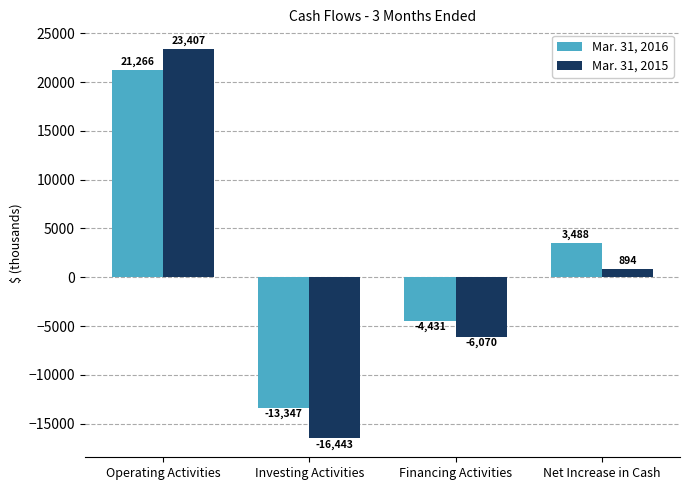

How many data points in Mar. 31, 2016 are less than 3488?

2